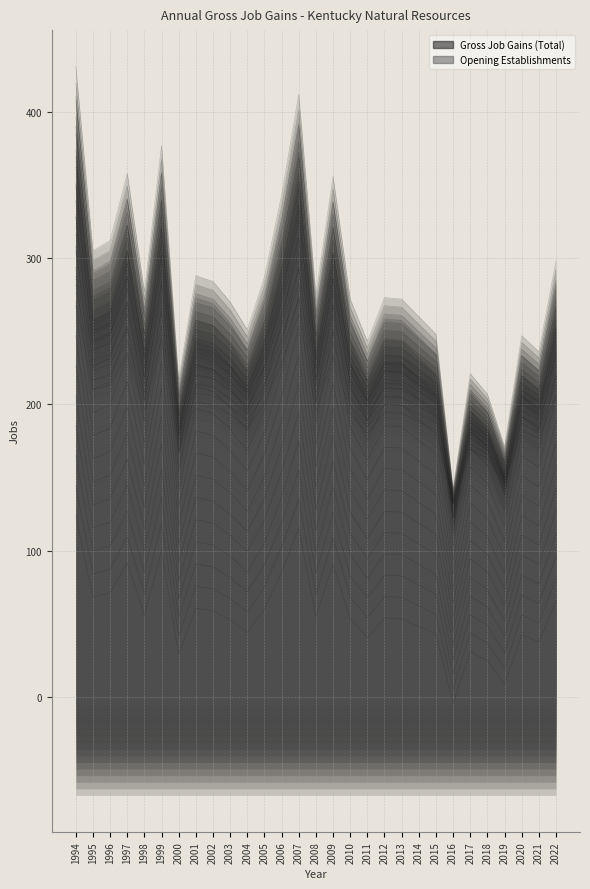

The value of Opening Establishments at 2006 is 194.8. True or false?

False